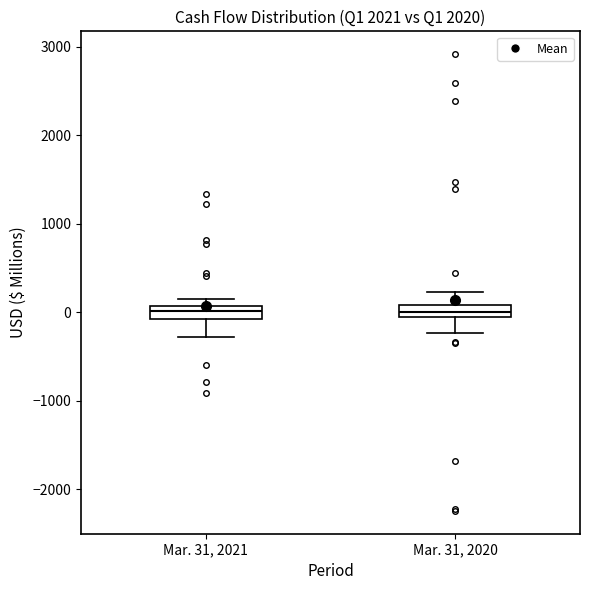

Where does the lower whisker of the box for Mar. 31, 2020 end on the y-axis? The values are not printed on the chart, so give them approximately, as read against the axis.

-200